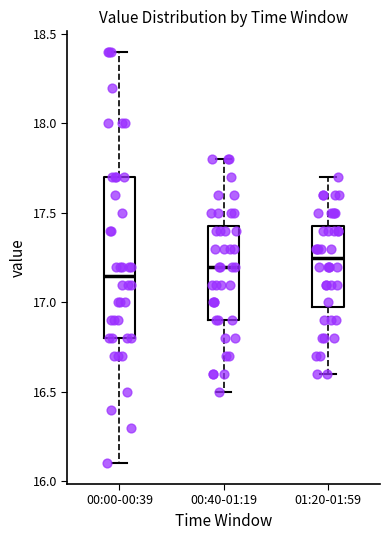

Which box is the tallest, from its lower edge to its upper edge?

00:00-00:39